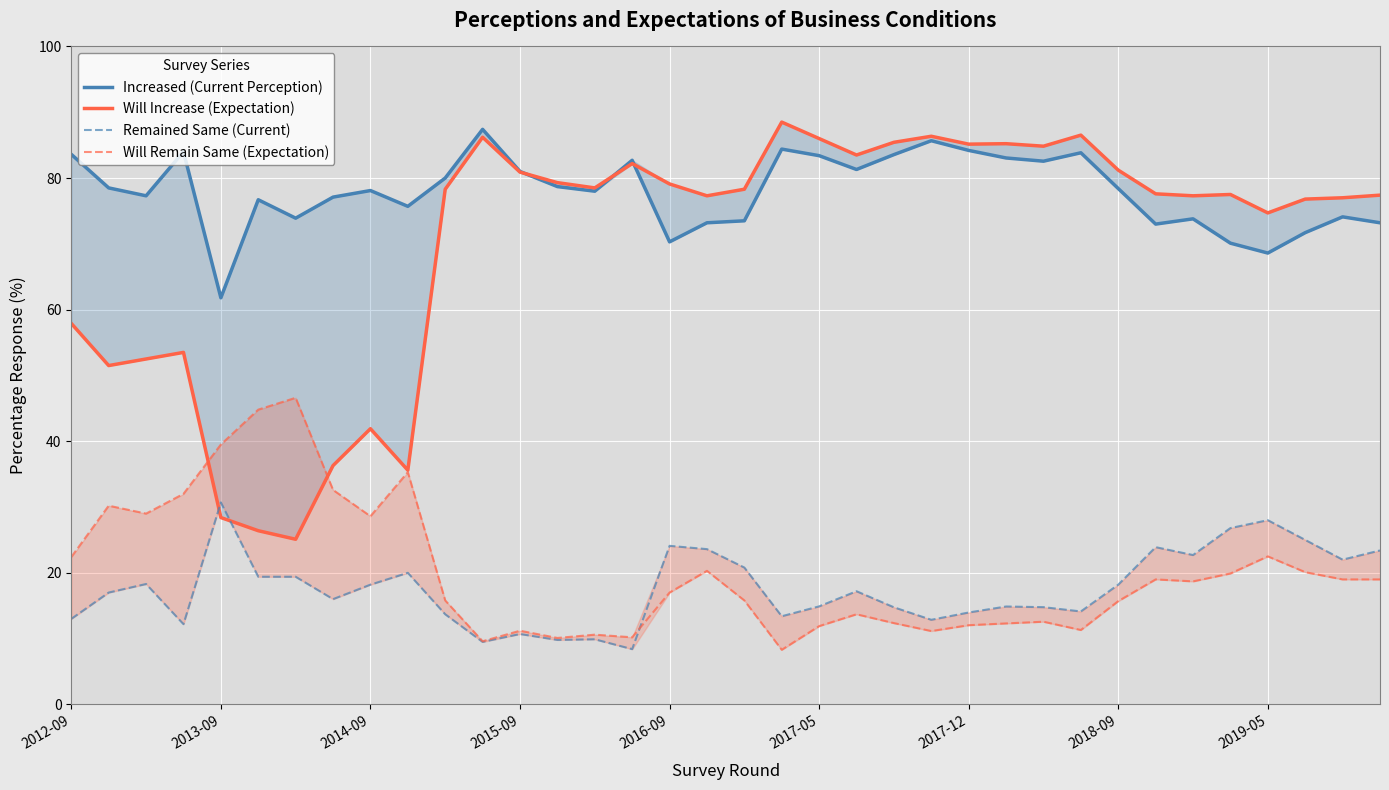

What position from the right is 2015-09?

24